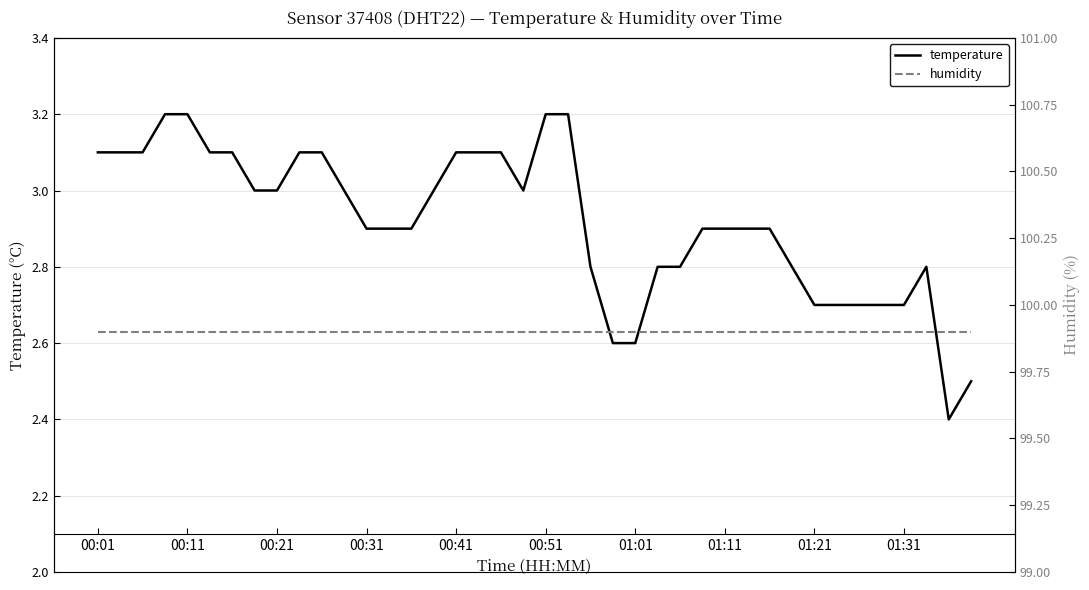

True or false: temperature has a value of 3.1 at 00:41.

True